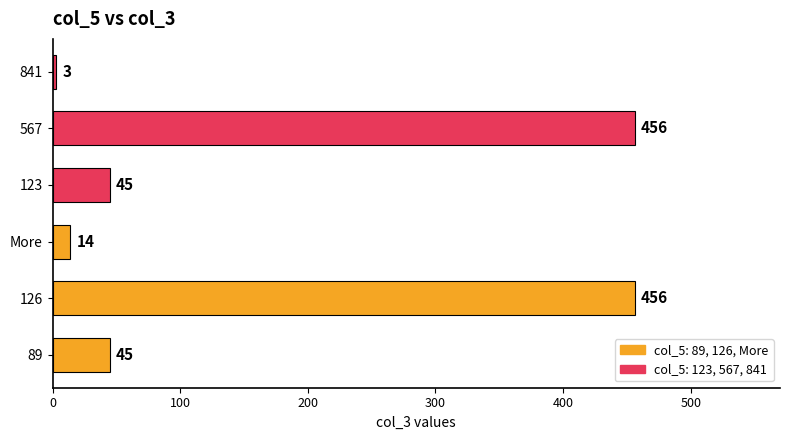

Reading bottom to top, transcribe all the data shown in this chart.

89=45	126=456	More=14	123=45	567=456	841=3